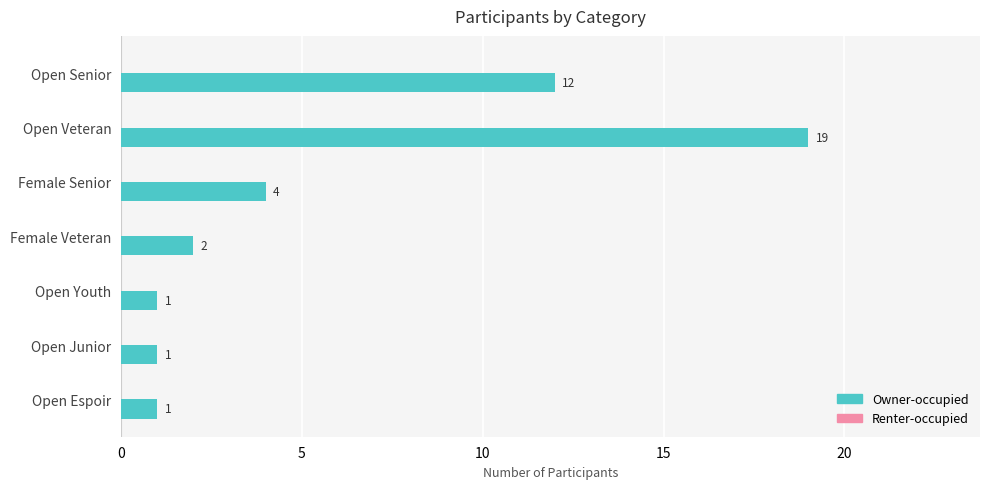

Count the number of categories in the chart.

7